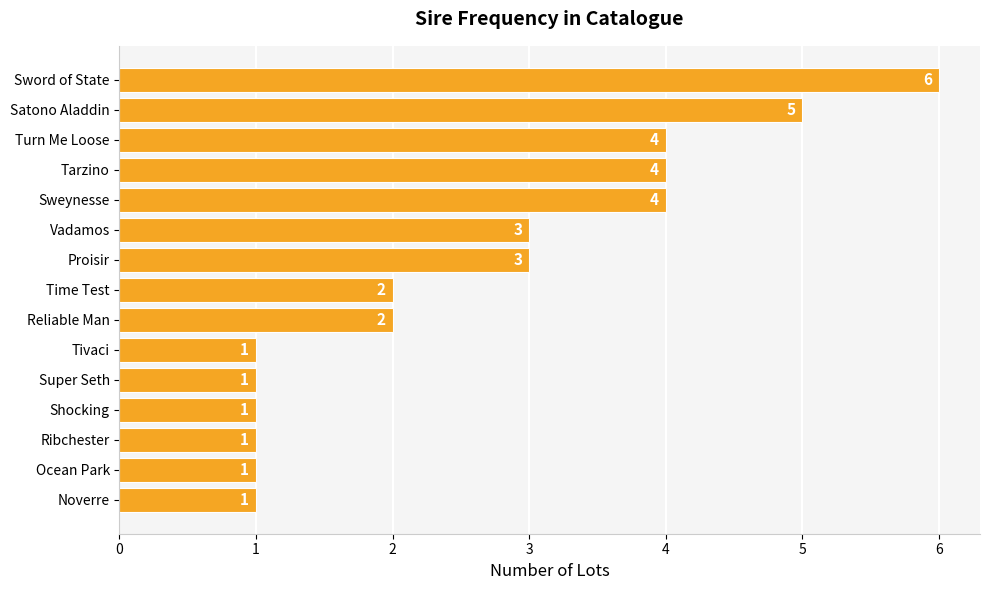

Reading top to bottom, list all the values displayed in this chart.

Sword of State=6	Satono Aladdin=5	Turn Me Loose=4	Tarzino=4	Sweynesse=4	Vadamos=3	Proisir=3	Time Test=2	Reliable Man=2	Tivaci=1	Super Seth=1	Shocking=1	Ribchester=1	Ocean Park=1	Noverre=1